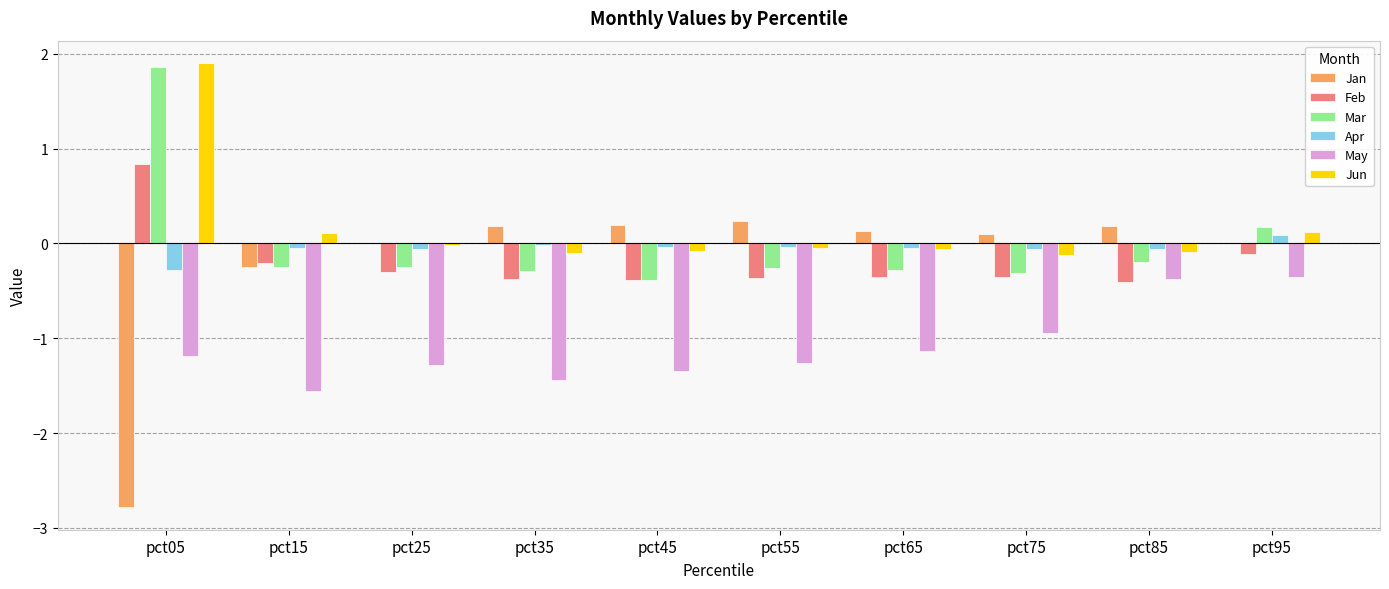

How many groups of bars are there?

10